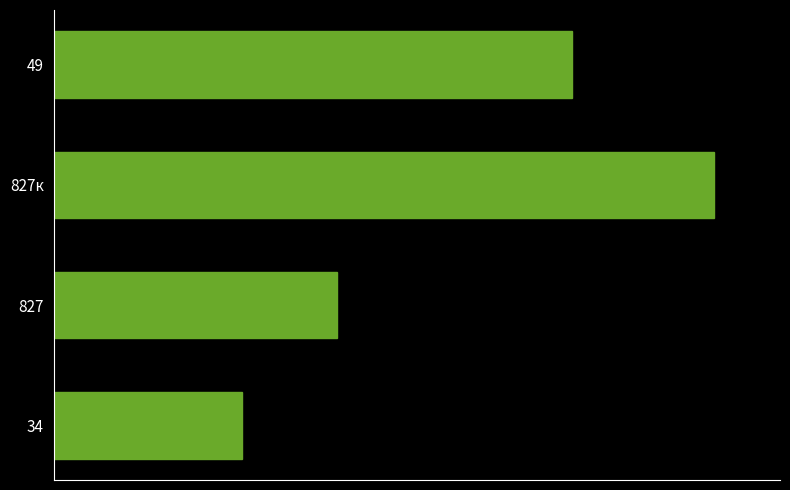

List the labels in order of value, smallest first.

34, 827, 49, 827к